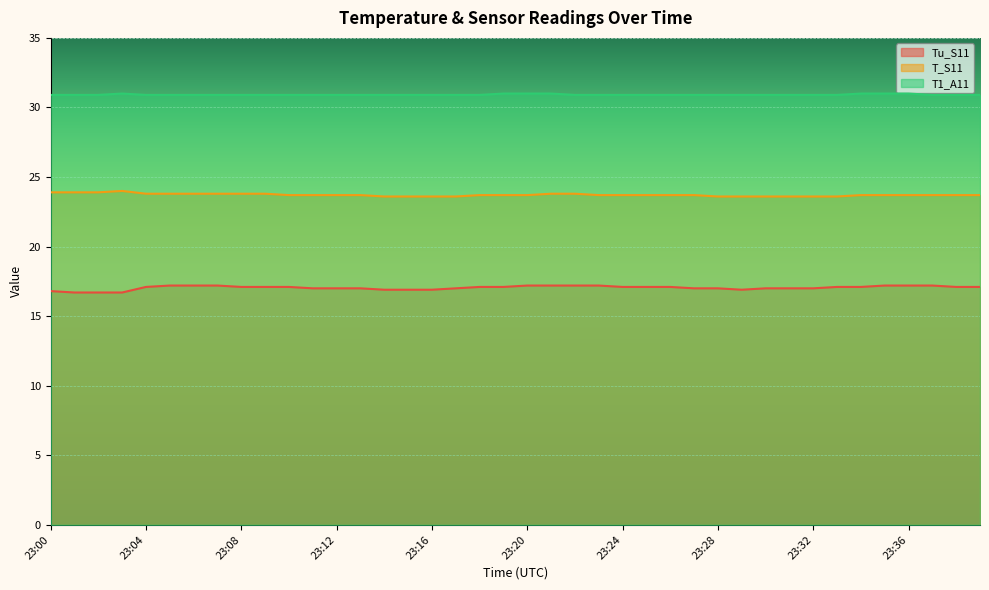

The T_S11 series shows 23.9 at 23:01. True or false?

True